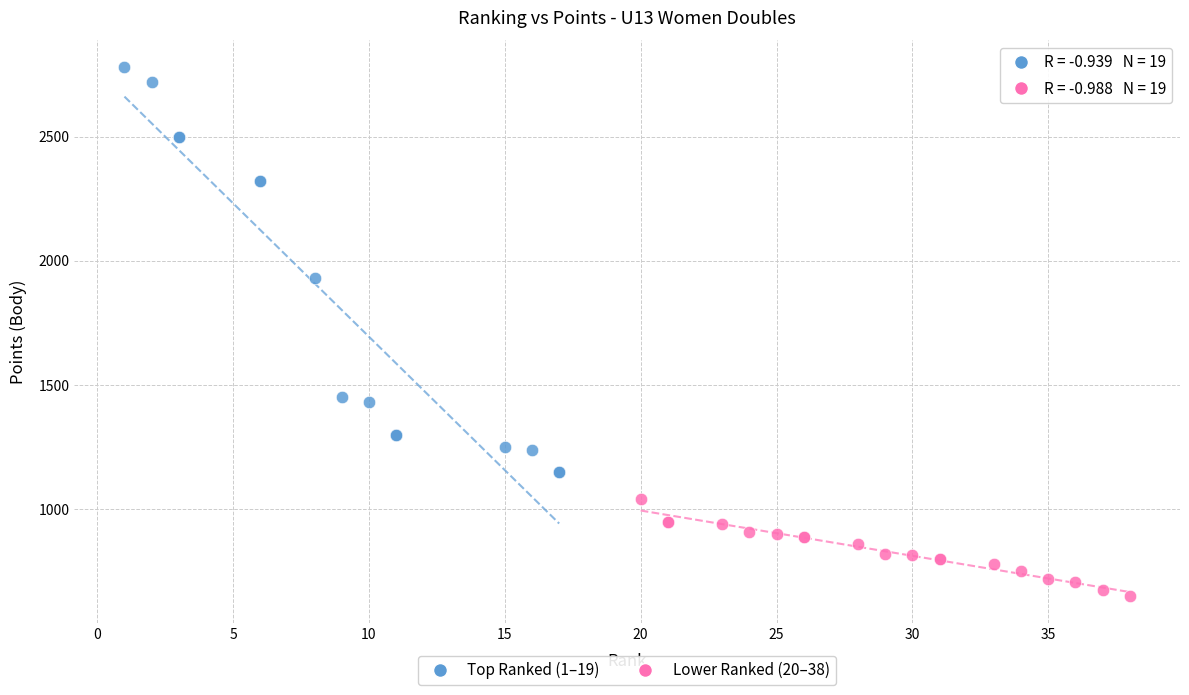

Which series contains the lowest Y value?

Lower Ranked (20–38)